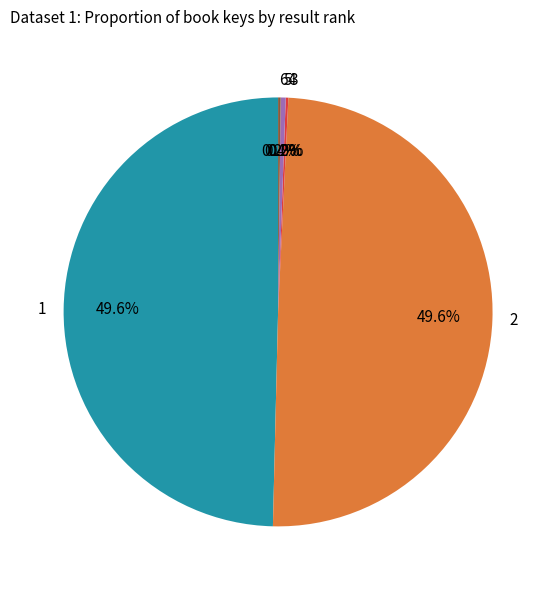

Is there a majority slice in this chart?

No